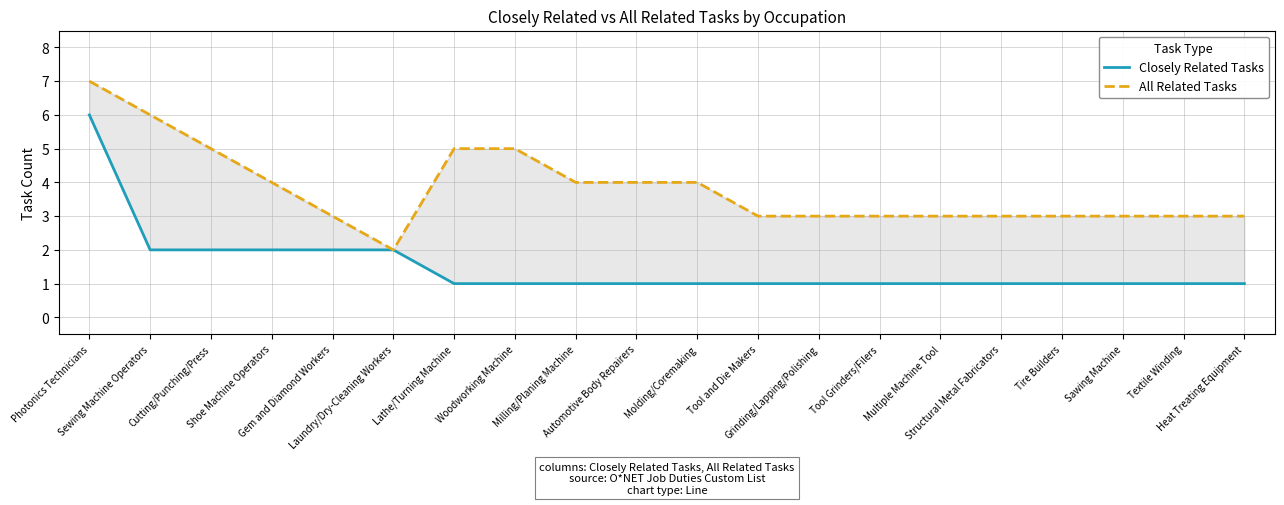

At which label is All Related Tasks closest to 4?

Shoe Machine Operators